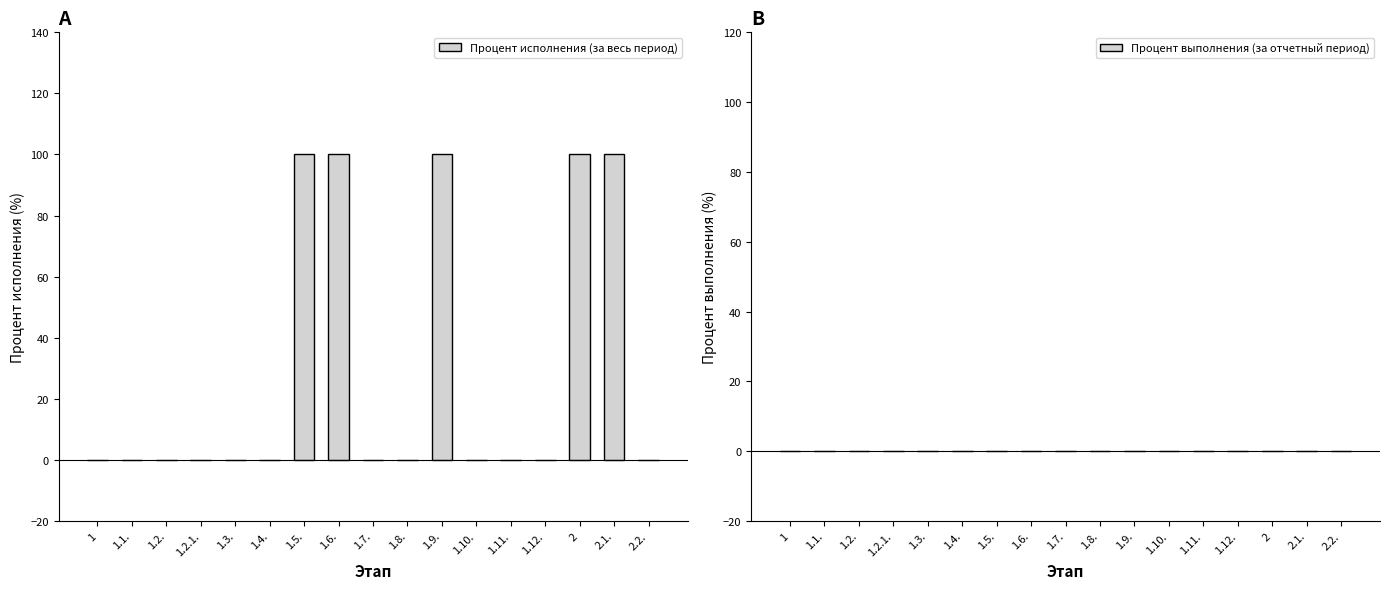

Reading left to right, list all the values displayed in this chart.

1=0	1.1.=0	1.2.=0	1.2.1.=0	1.3.=0	1.4.=0	1.5.=100	1.6.=100	1.7.=0	1.8.=0	1.9.=100	1.10.=0	1.11.=0	1.12.=0	2=100	2.1.=100	2.2.=0